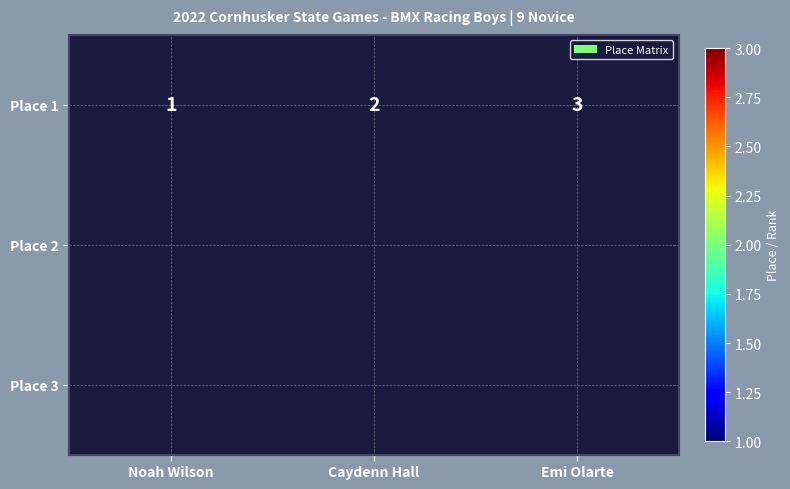

List the labels in order of Place 1 value, largest first.

Emi Olarte, Caydenn Hall, Noah Wilson